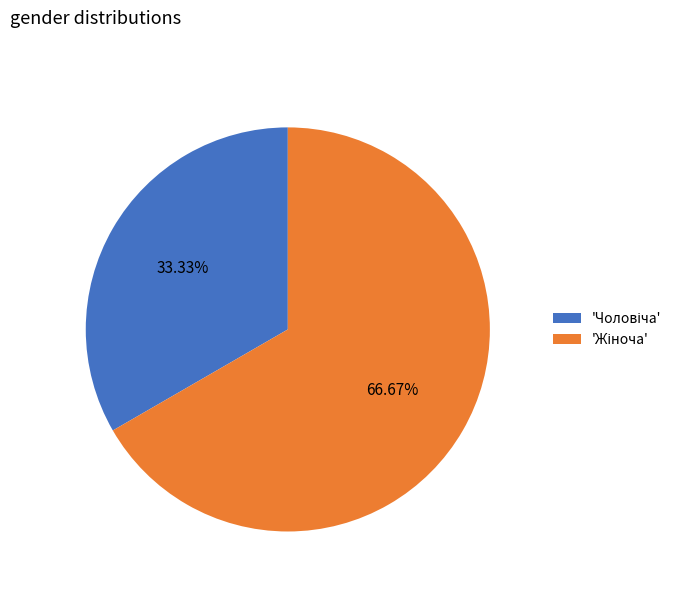

To the nearest percent, what is the average slice percentage?

50%